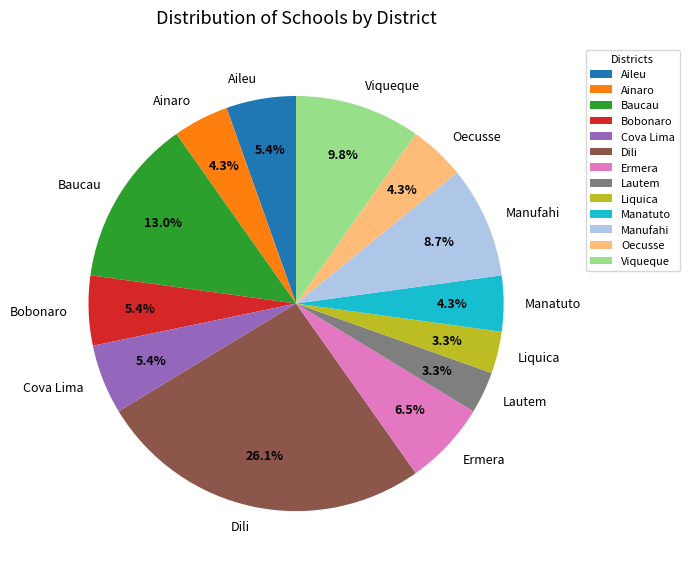

Approximately how many times larger is the value at Liquica compared to Manatuto?

0.8